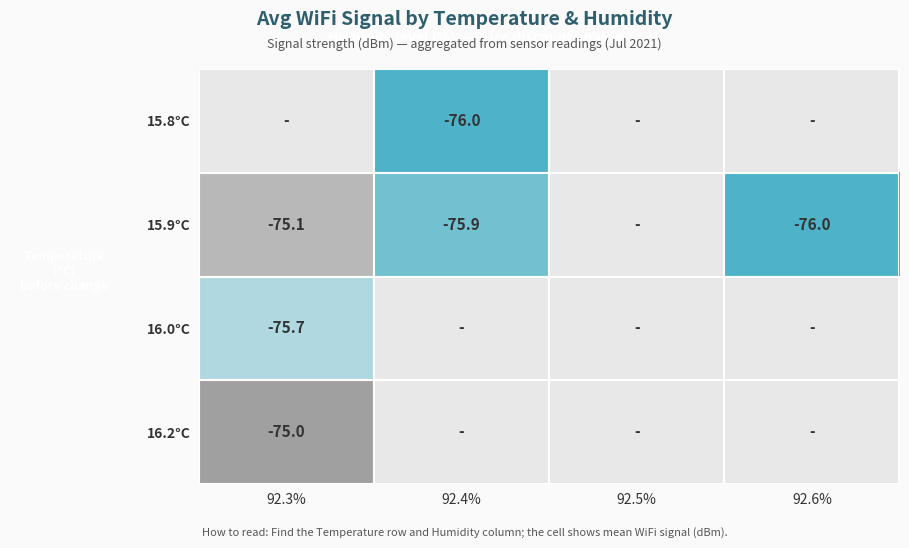

Is it true that 16.0°C equals -24.7 at 92.3%?

False